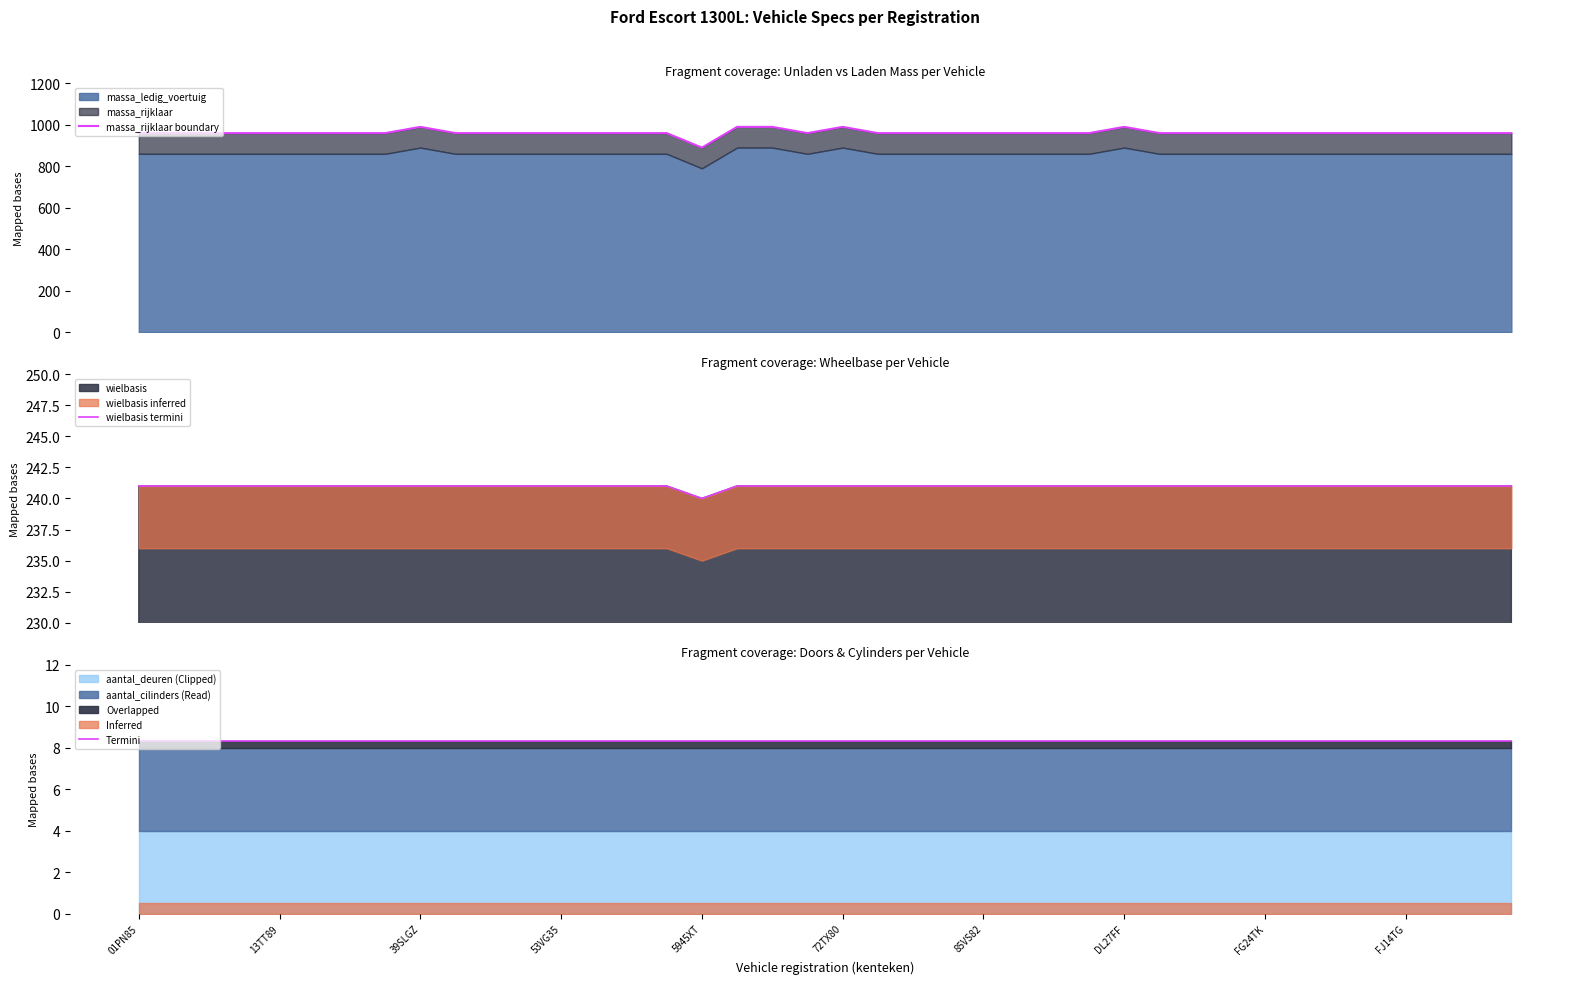

What position from the left is 34?

35